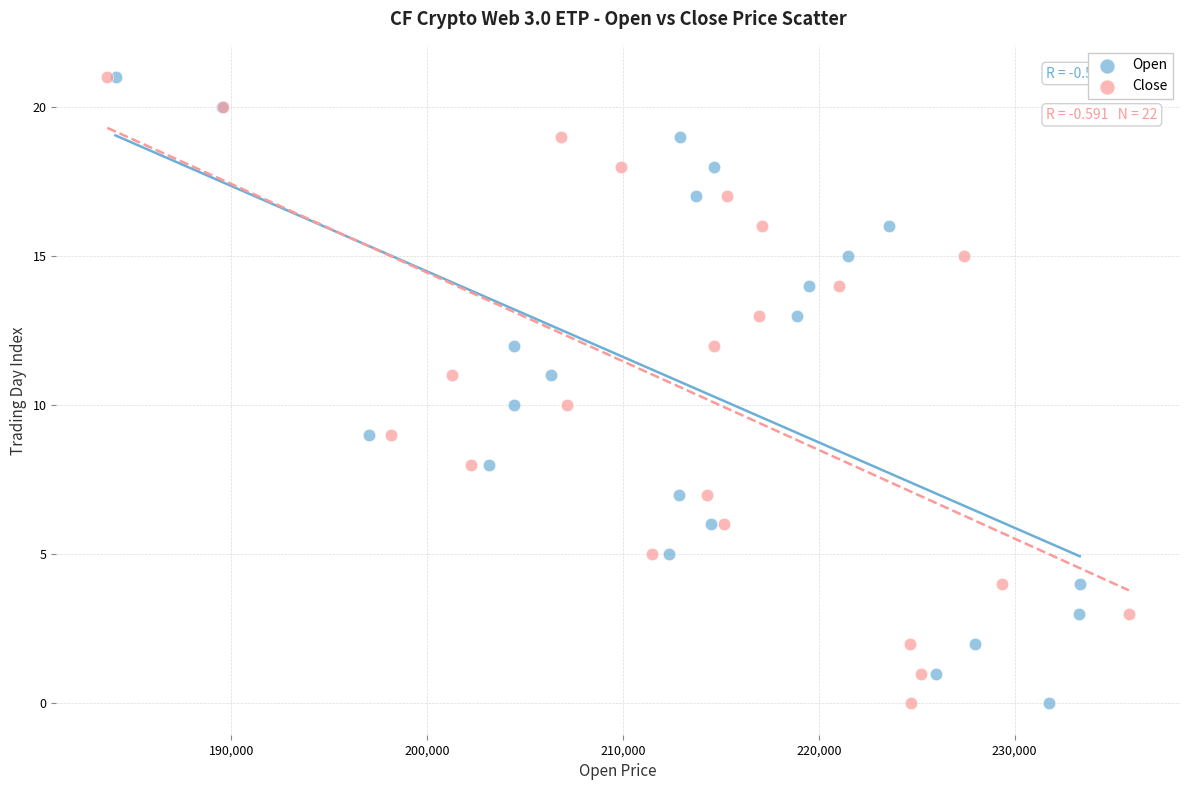

What are all the series names shown in the legend?

Open, Close